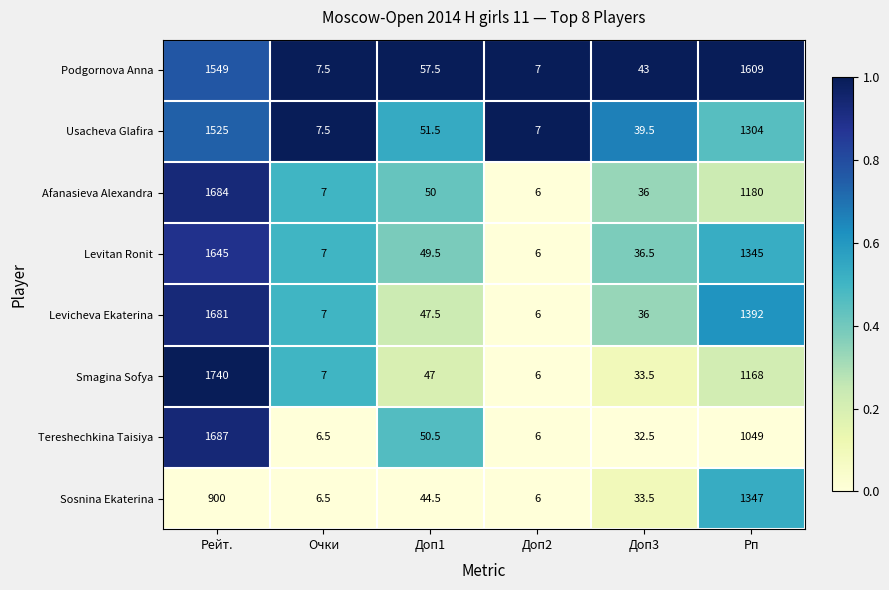

What value does the Levitan Ronit series have at Доп2?

6.0